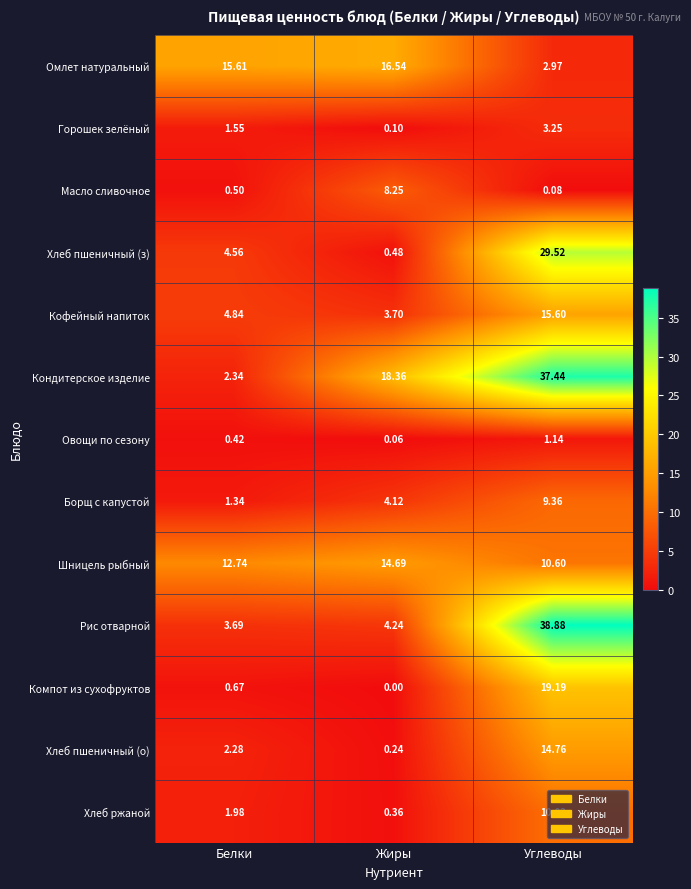

At which category is the sum across all series the highest?

Углеводы